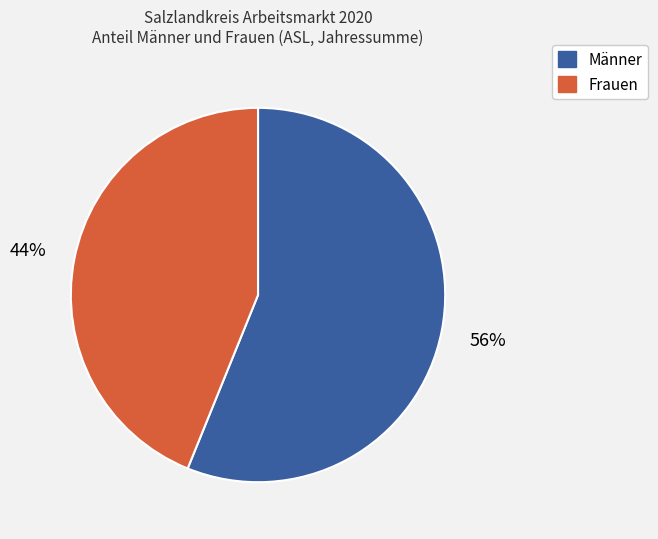

Is the sum of Frauen and Männer greater than half?

Yes